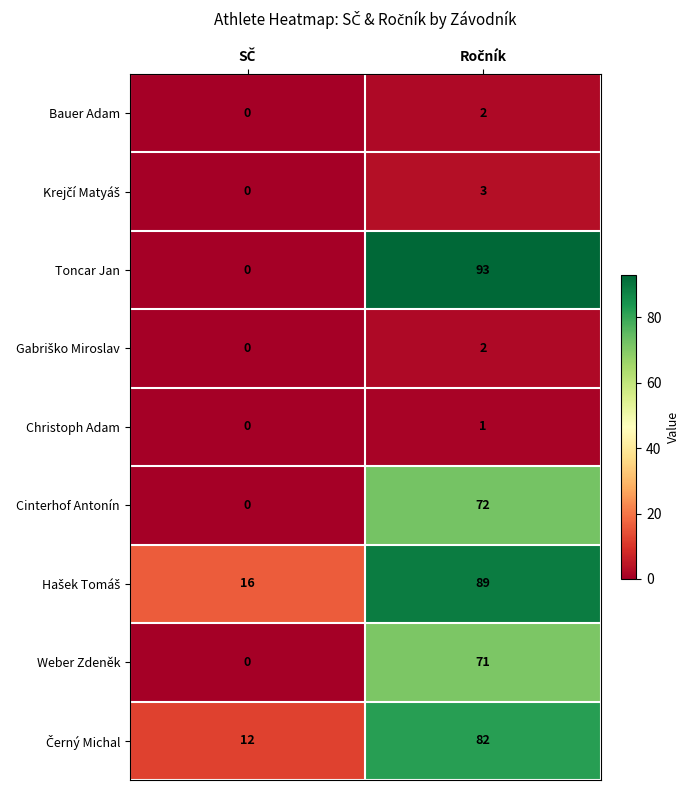

Count the number of categories in the chart.

2